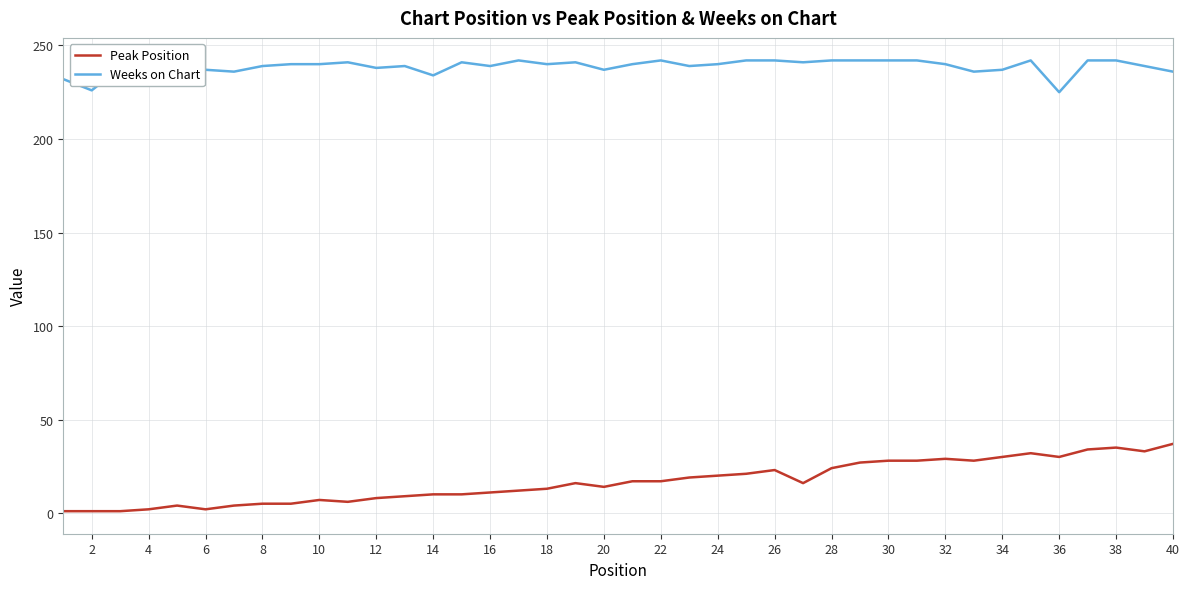

Which series has the largest range (max minus min)?

Peak Position